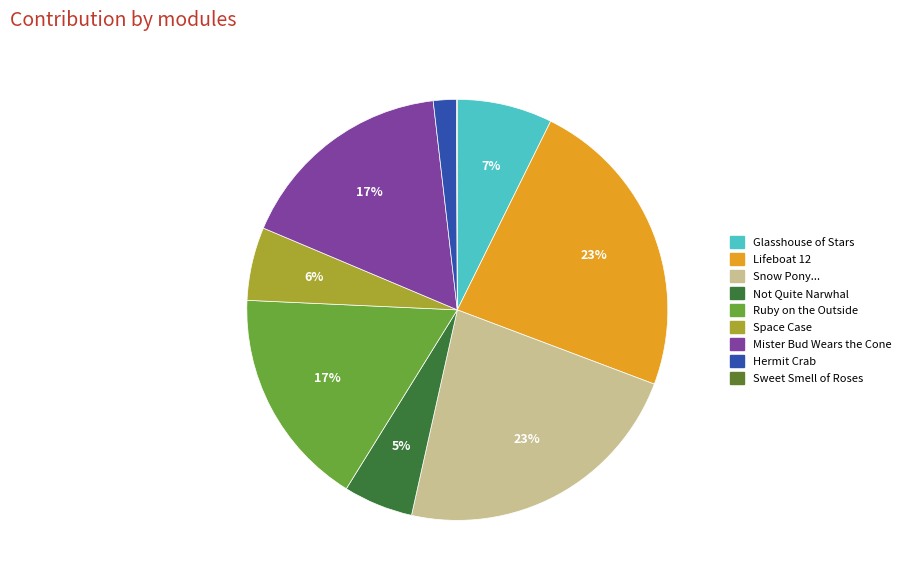

The Sweet Smell of Roses slice represents 0% of the pie. True or false?

True